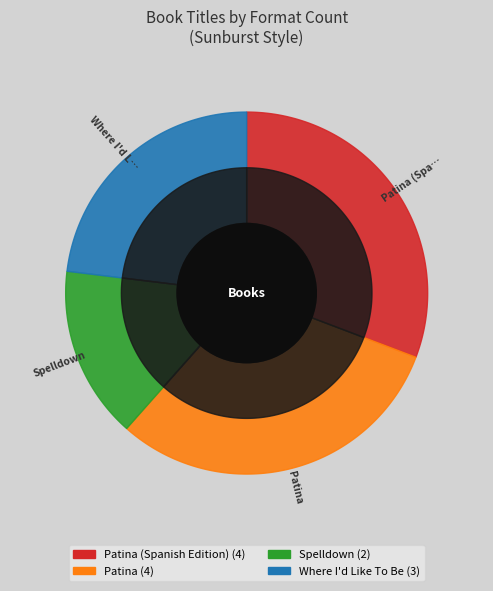

Which has a higher value, Patina (Spanish Edition) or Spelldown?

Patina (Spanish Edition)